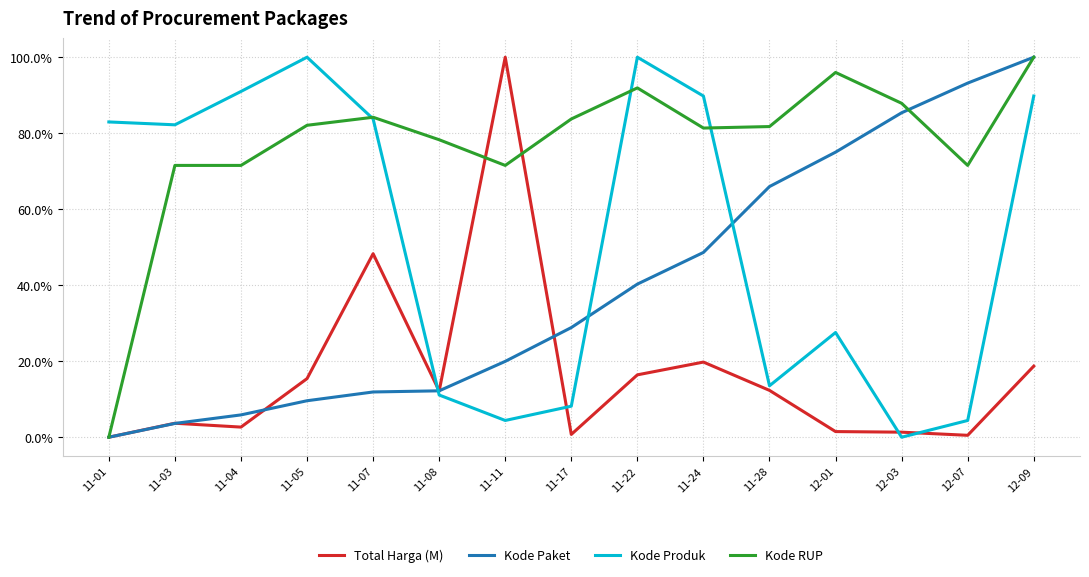

Rank the series by their maximum value, from lowest to highest.

Total Harga (M), Kode Paket, Kode Produk, Kode RUP